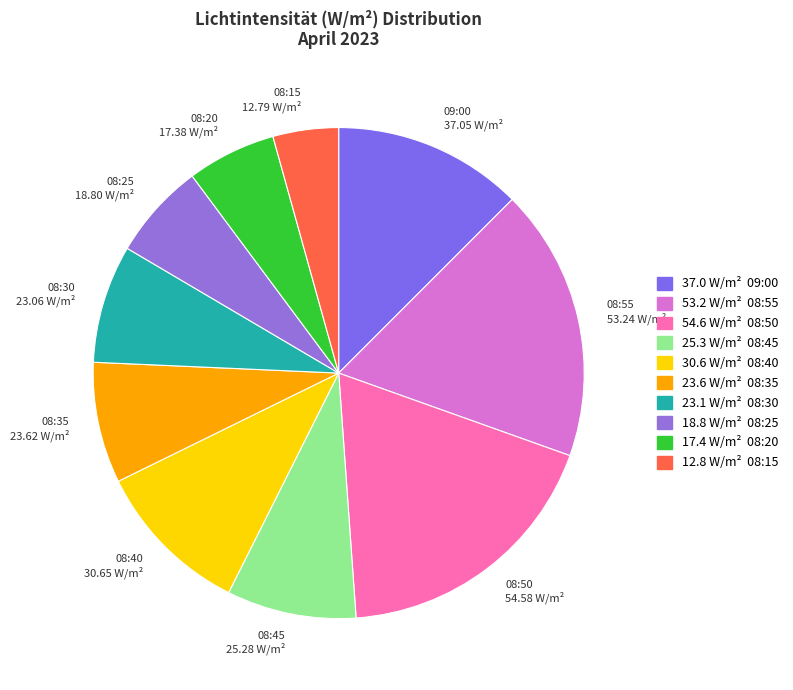

True or false: 08:45 accounts for 9% of the total.

True